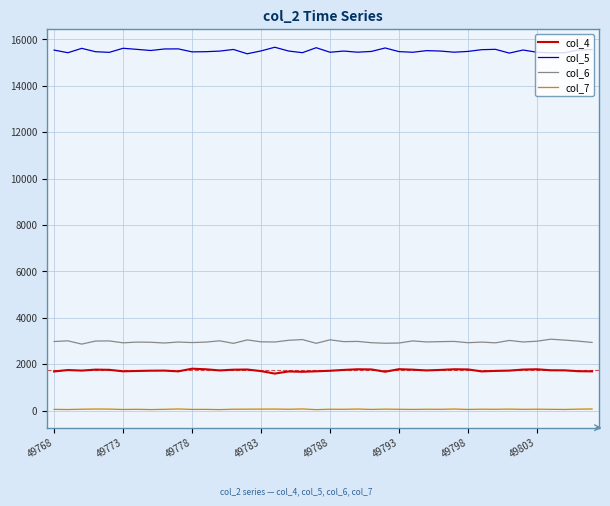

True or false: col_4 and col_7 cross at least once.

False